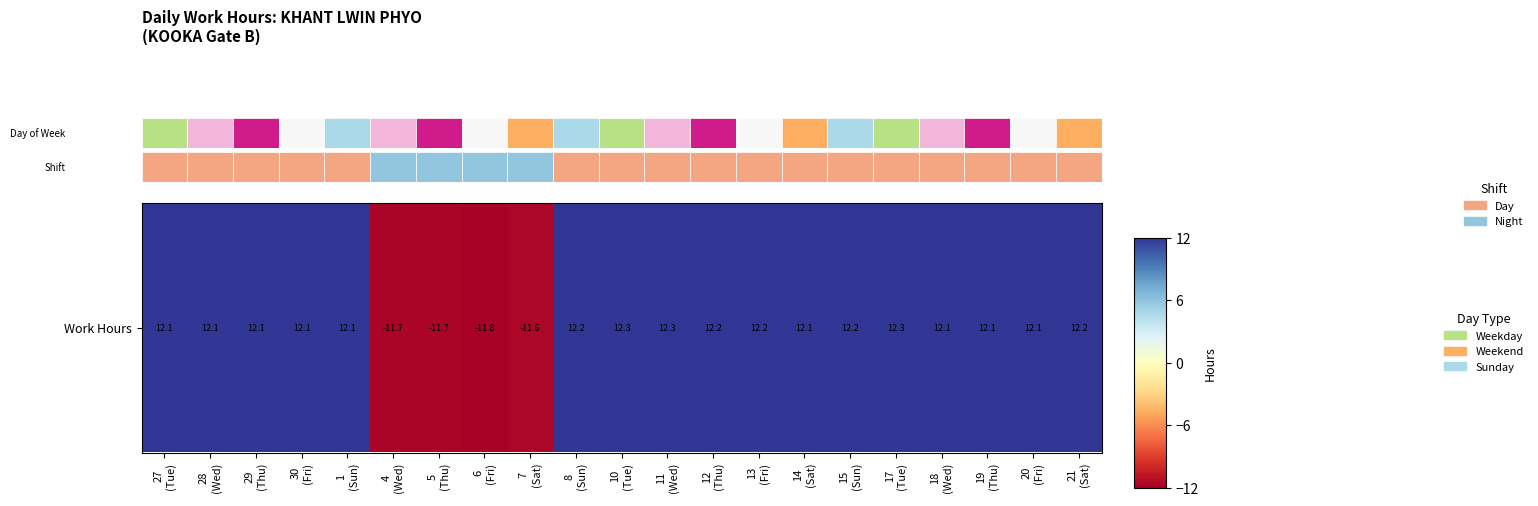

What is the difference between the maximum and second lowest values?

24.0